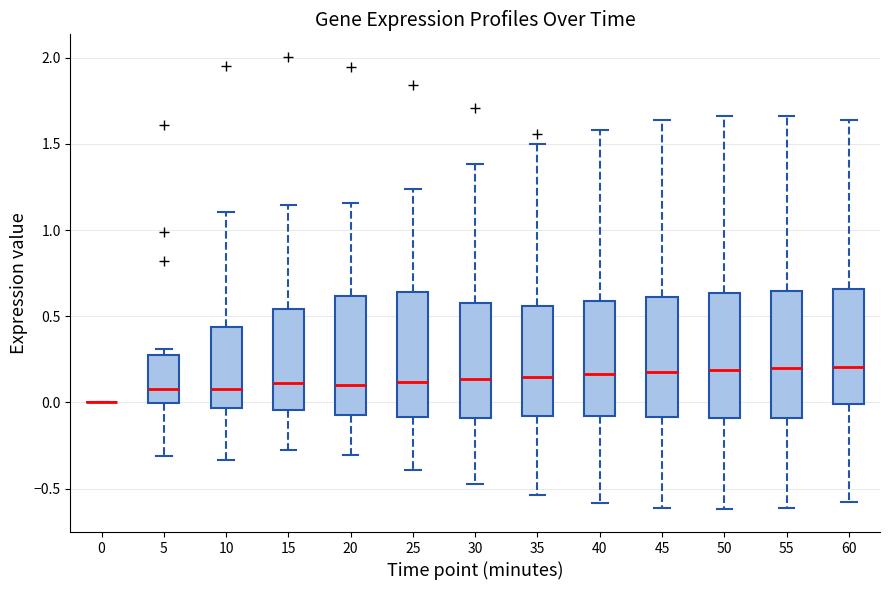

Where does the lower whisker of the box at x = 10 end on the y-axis? The values are not printed on the chart, so give them approximately, as read against the axis.

-0.35